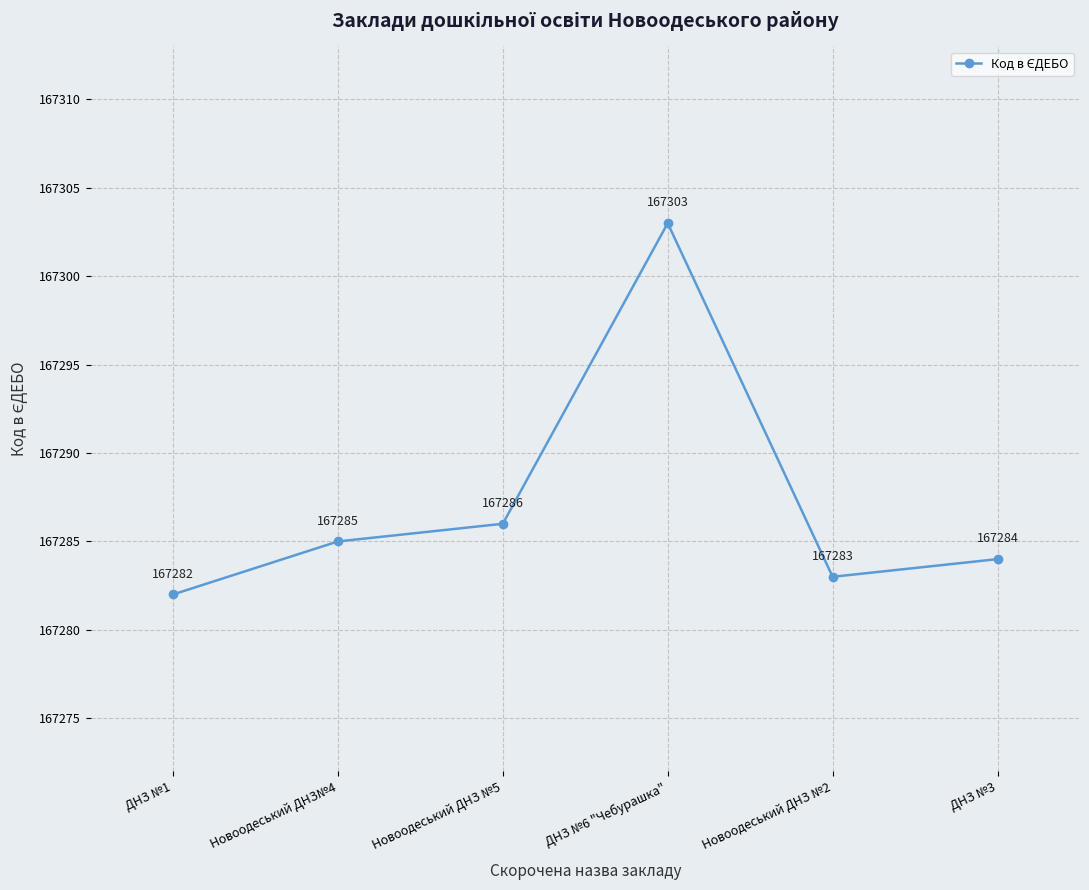

Count the number of data series in this chart.

1